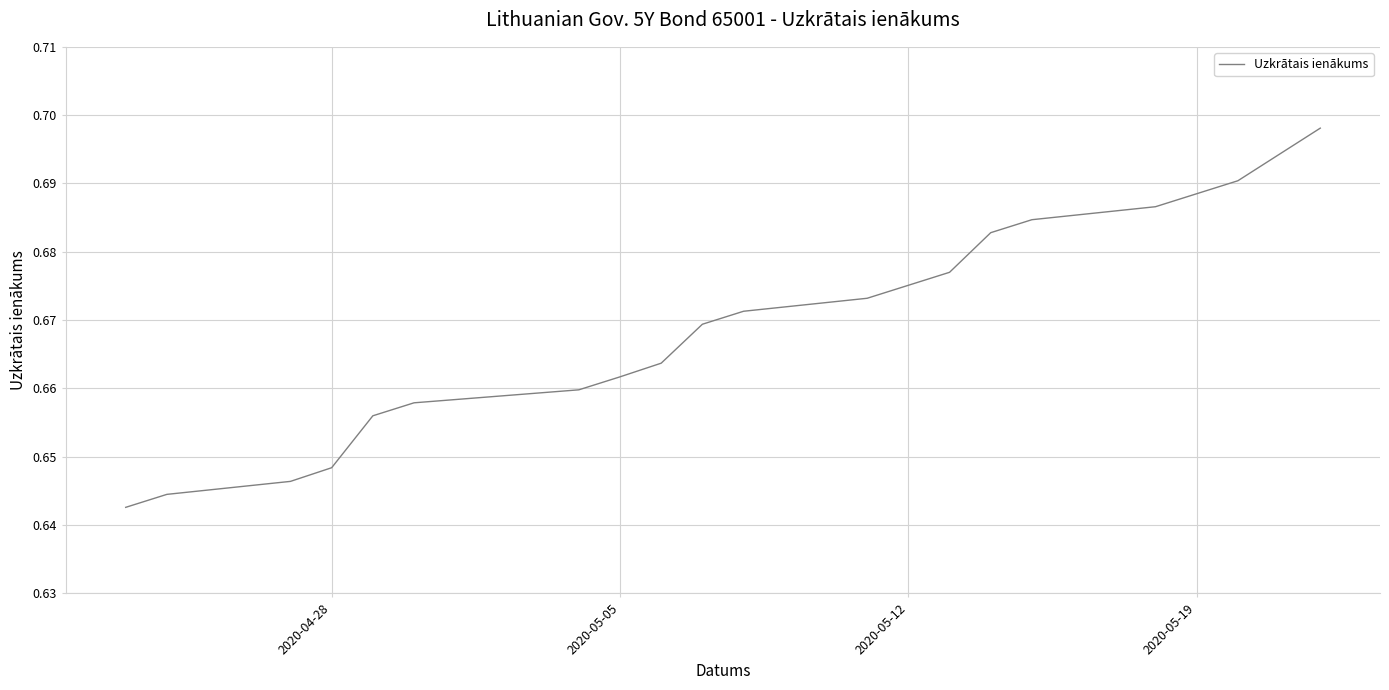

What is the value of the 17th point from the left?

0.7